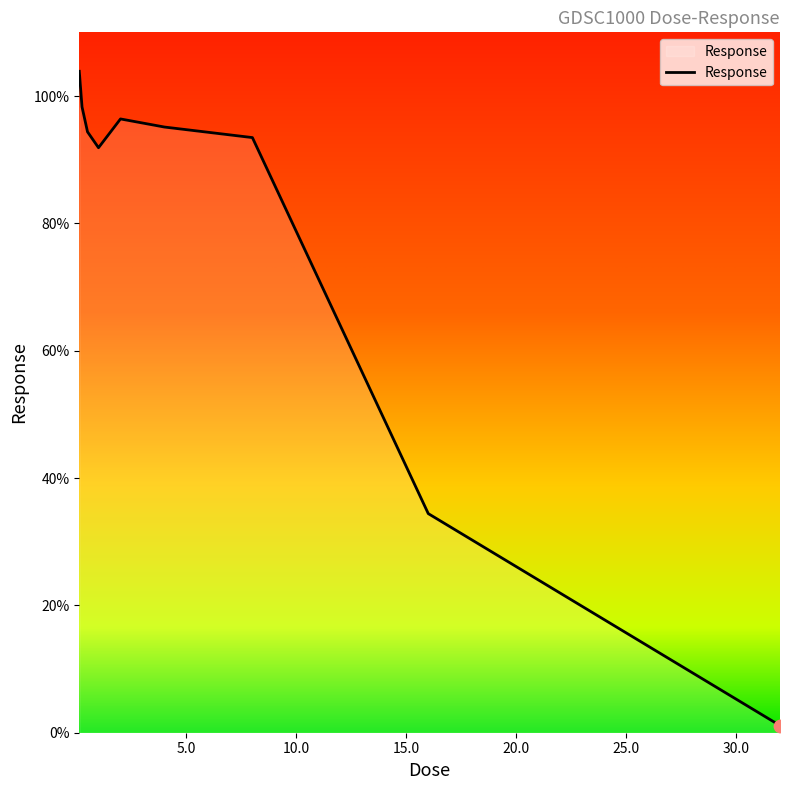

What is the maximum value shown in the chart?

103.9